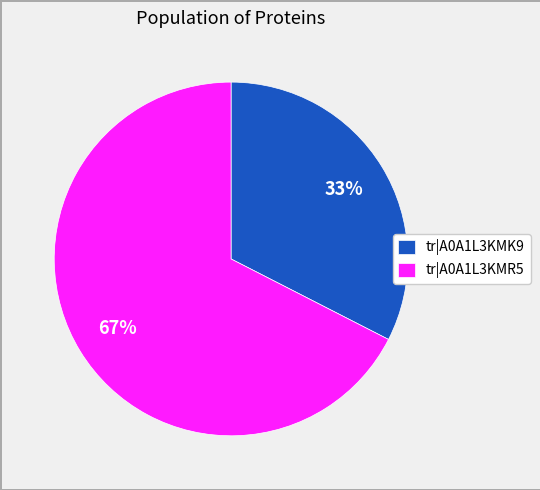

Count the number of slices in the pie.

2